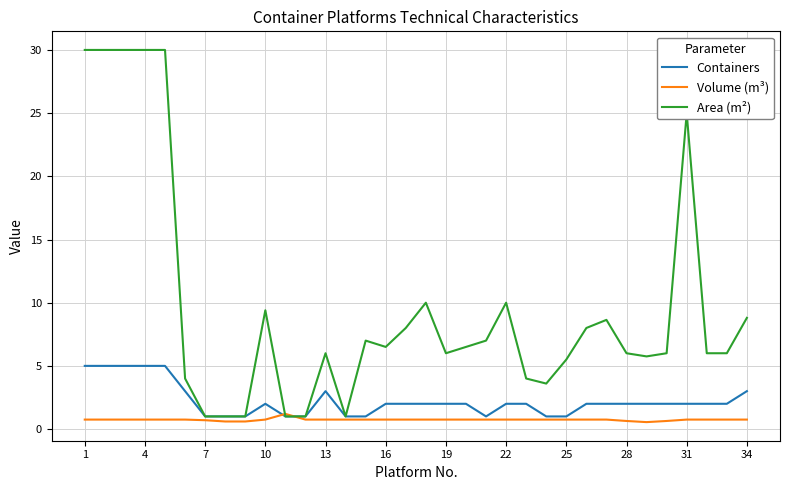

Which series has the largest total across all categories?

Area (m²)